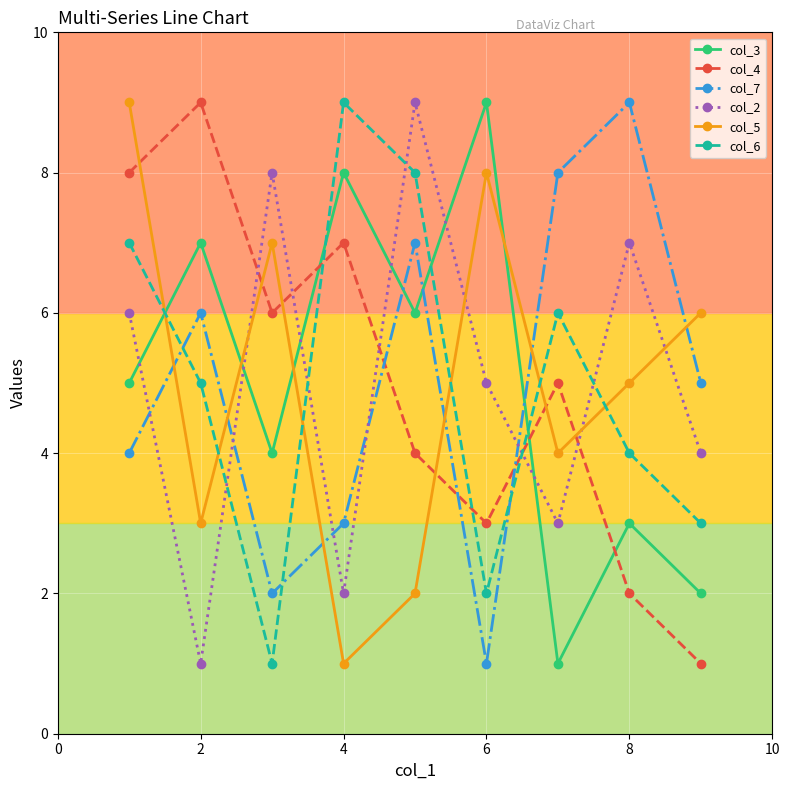

True or false: col_7 and col_2 cross at least once.

True